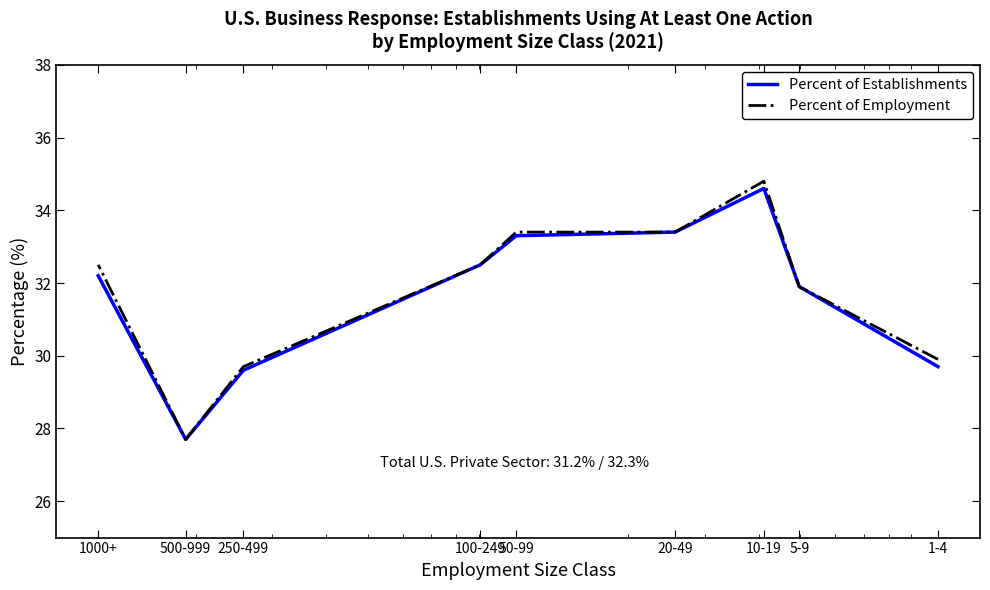

What is the average value of the Percent of Establishments series?

31.7